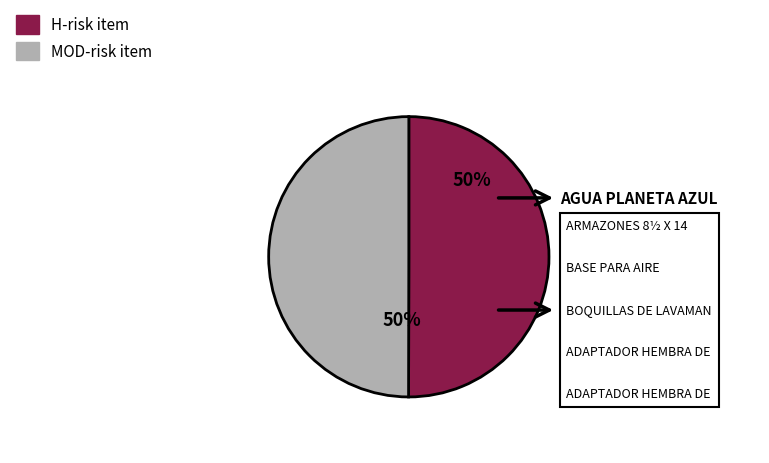

To the nearest percent, what is the average slice percentage?

50%